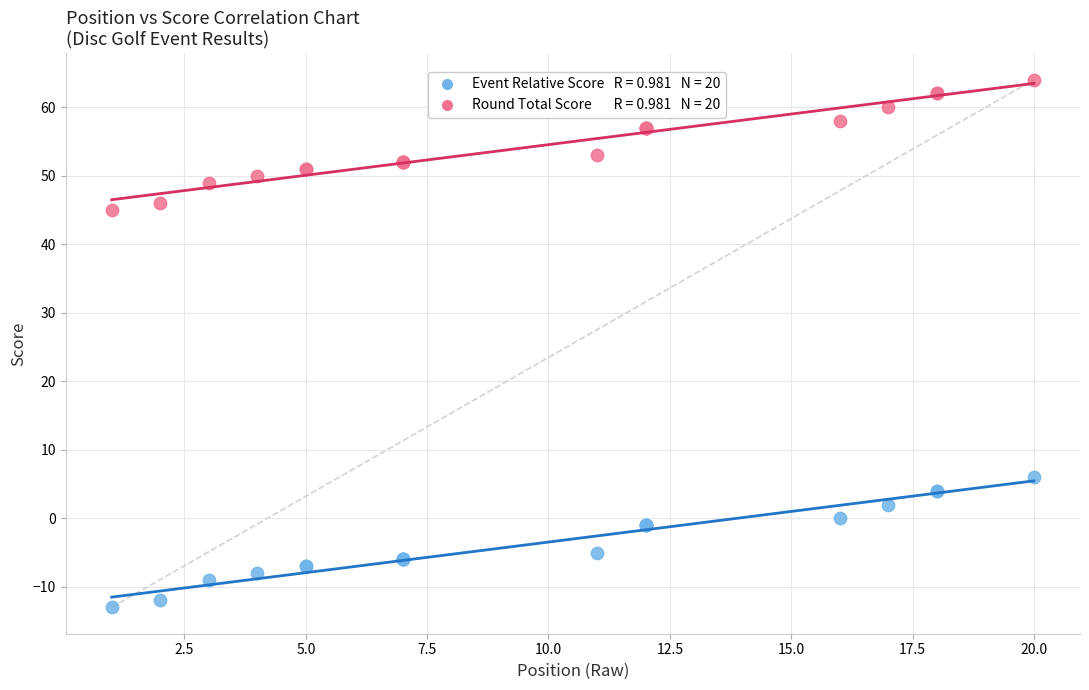

Across all series, what Y value is closest to 25?

6